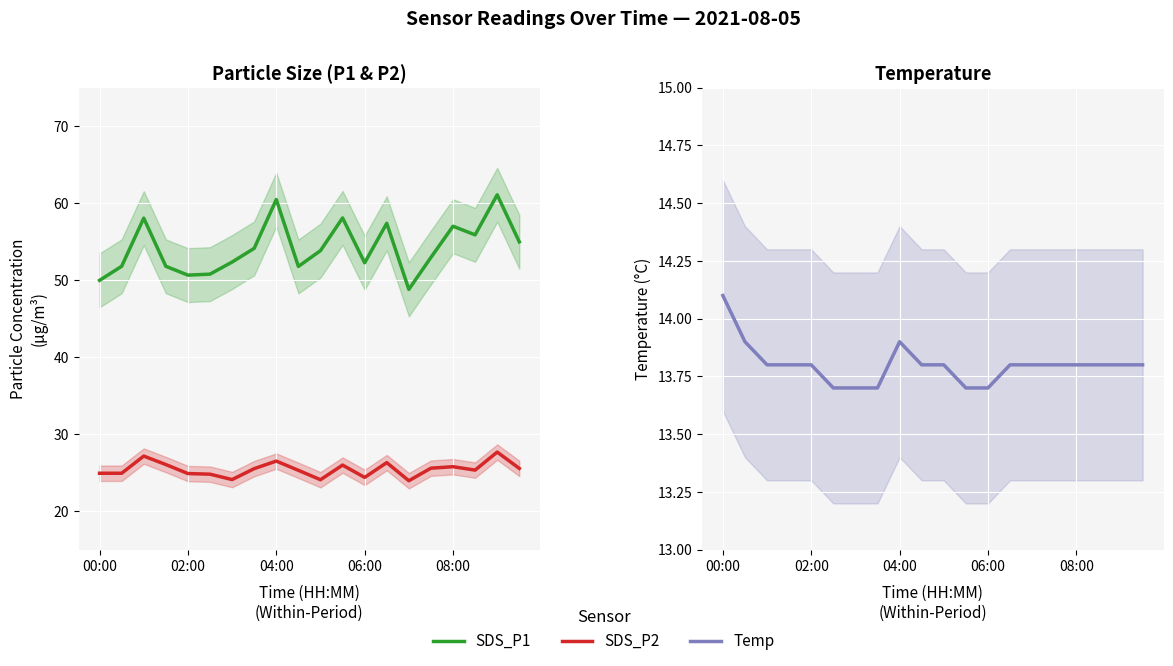

True or false: SDS_P1 and SDS_P2 intersect in this chart.

False